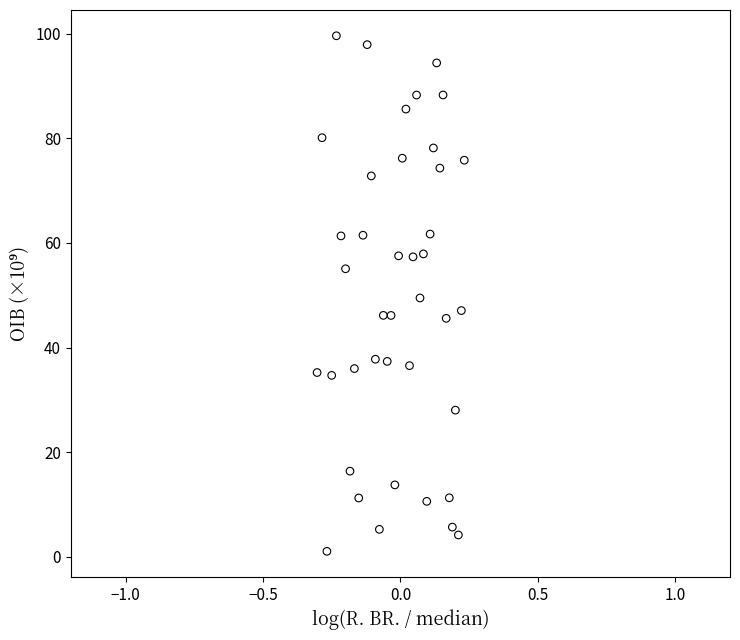

What is the range of X values (max minus min)?

0.5